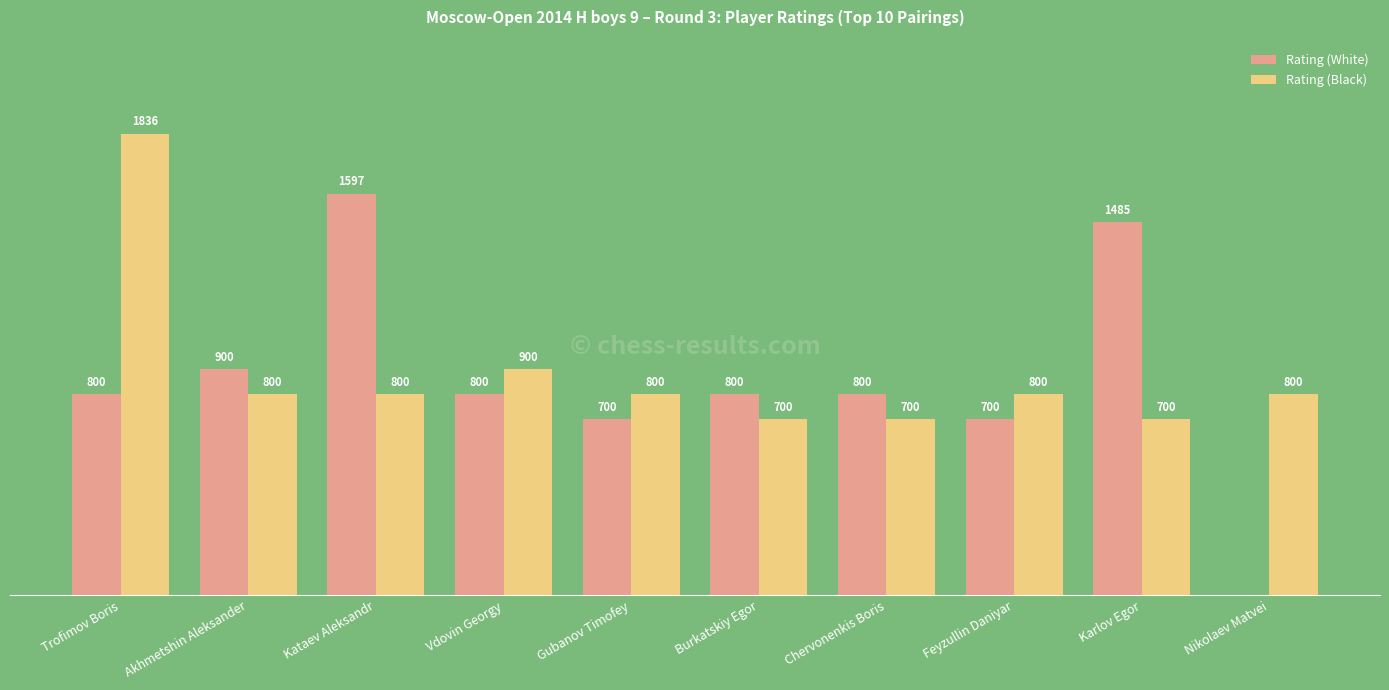

At which label is Rating (Black) closest to 1268?

Vdovin Georgy